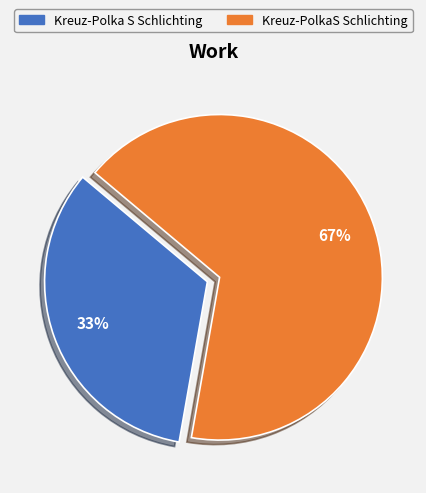

The Kreuz-PolkaS Schlichting slice represents 81% of the pie. True or false?

False